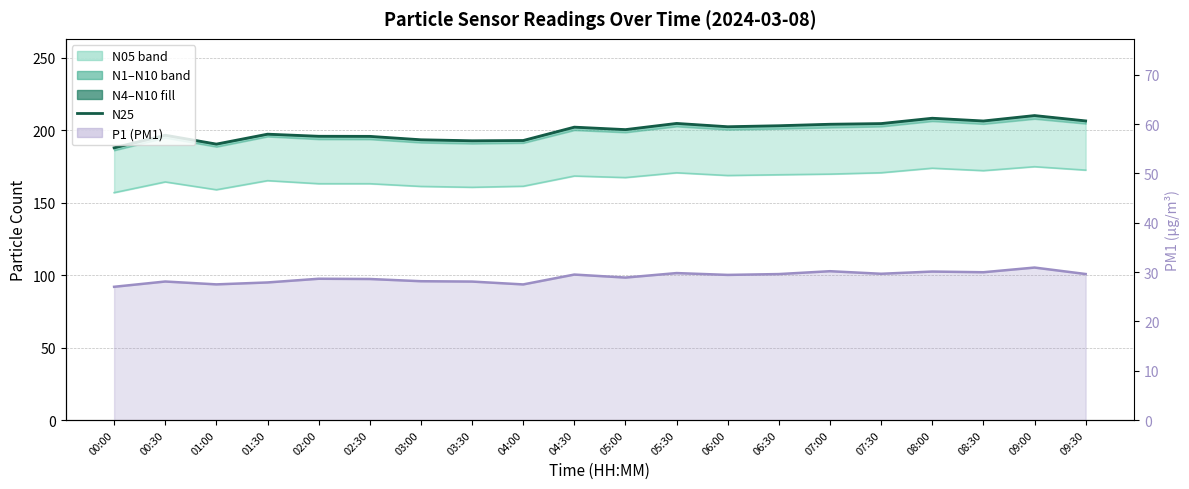

In N05, how many points are higher than both neighbors (excluding endpoints)?

6